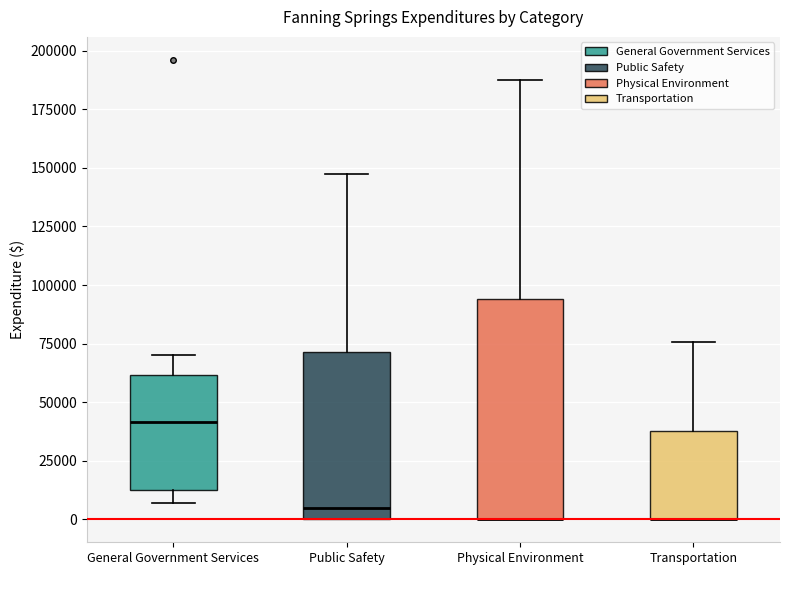

Reading left to right, transcribe this box plot: for each box, give where its median line is, the range the box spans, and where its two whiskers end, as read against the y-axis. The values are not printed on the chart, so give them approximately, as read against the axis.

General Government Services: median 40000, box 10000 to 60000, whiskers 5000 to 70000
Public Safety: median 5000, box 0 to 70000, whiskers 0 to 145000
Physical Environment: median 0 (drawn on the box's lower edge), box 0 to 95000, whiskers 0 to 190000
Transportation: median 0 (drawn on the box's lower edge), box 0 to 40000, whiskers 0 to 75000